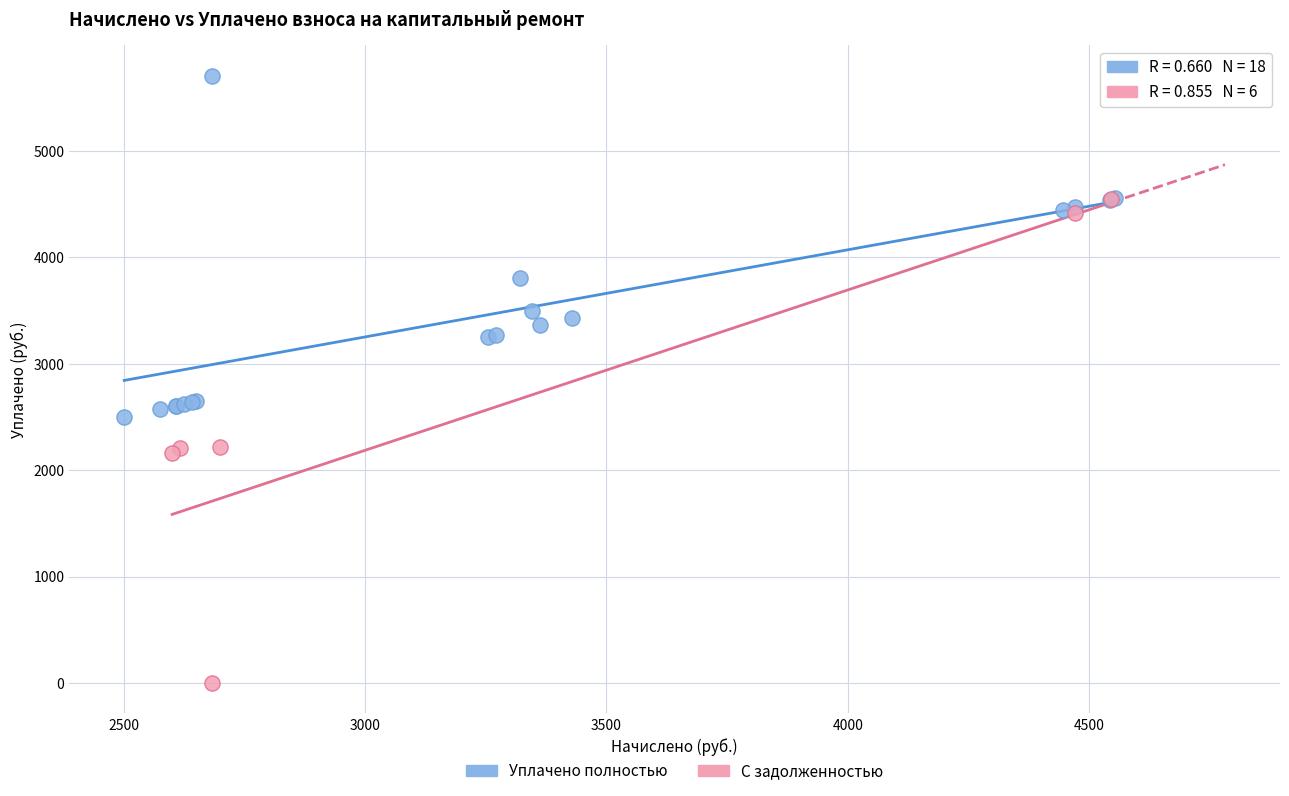

Which series contains the lowest Y value?

С задолженностью